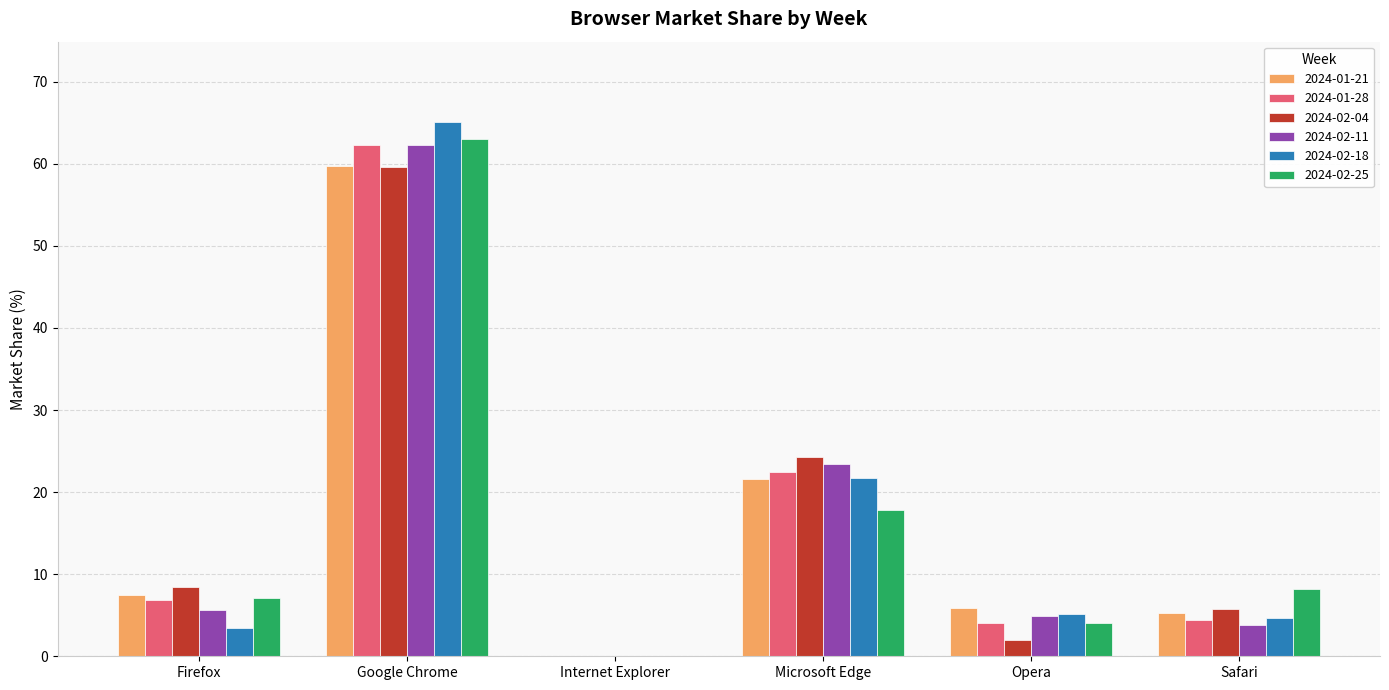

What is the total value across all series at Firefox?

38.8